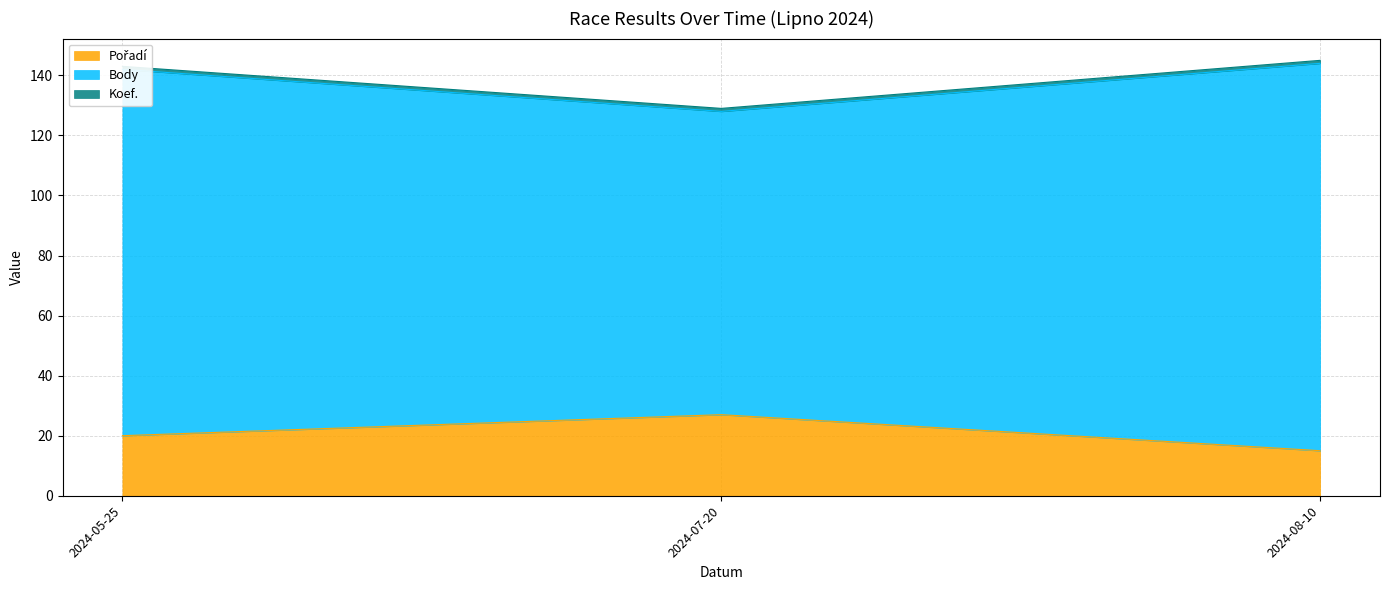

Is it true that Pořadí equals 27 at 2024-07-20?

True